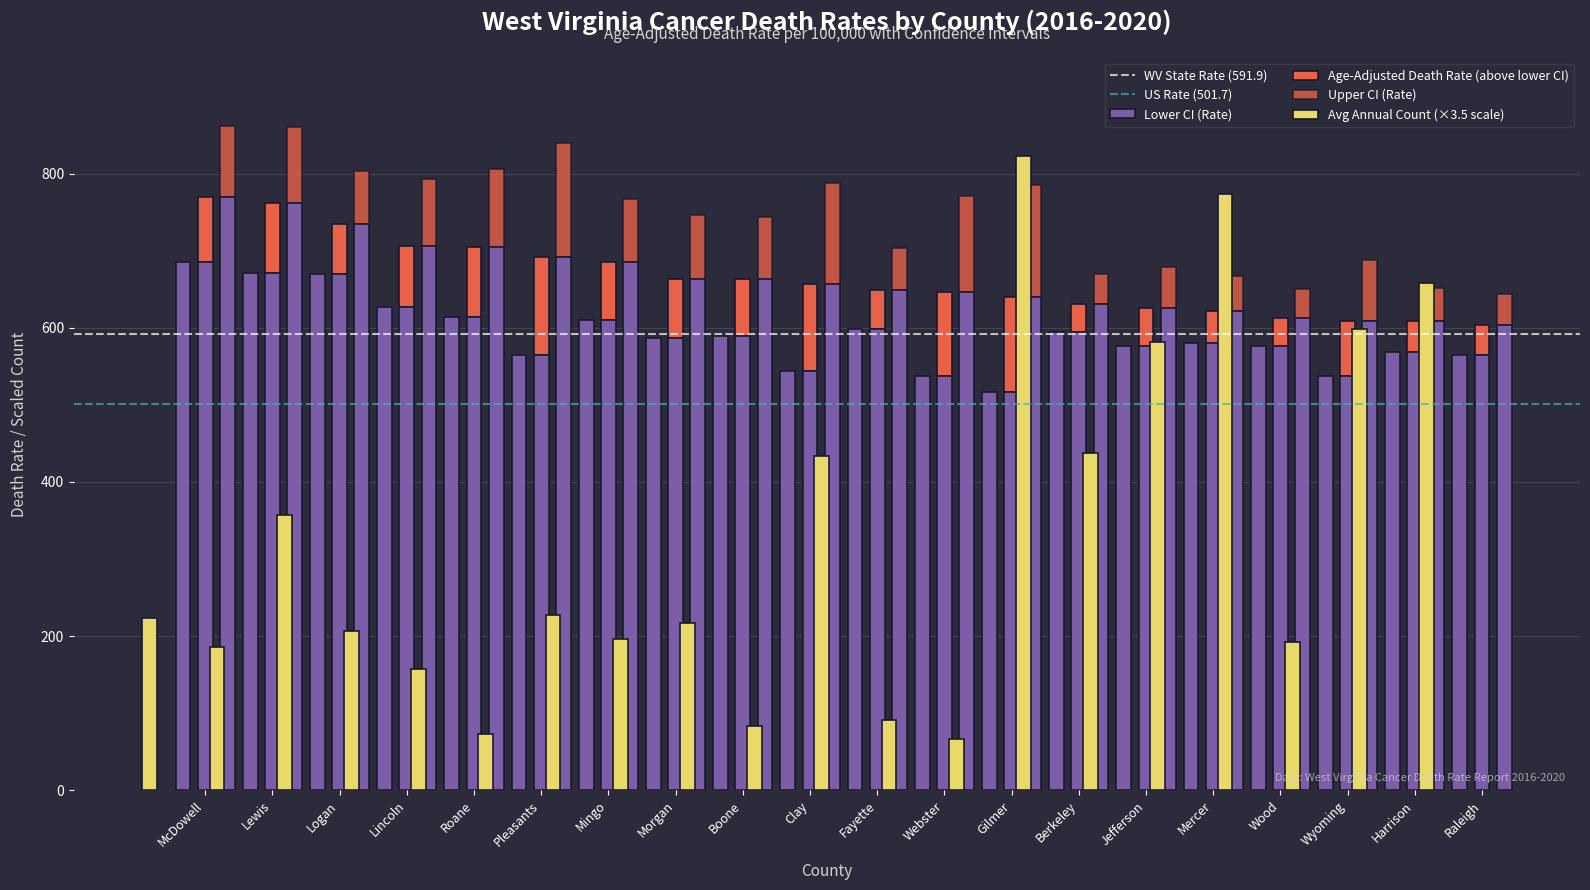

What is the value of the Lower CI (Rate) bar at the 11th from the left?

598.7